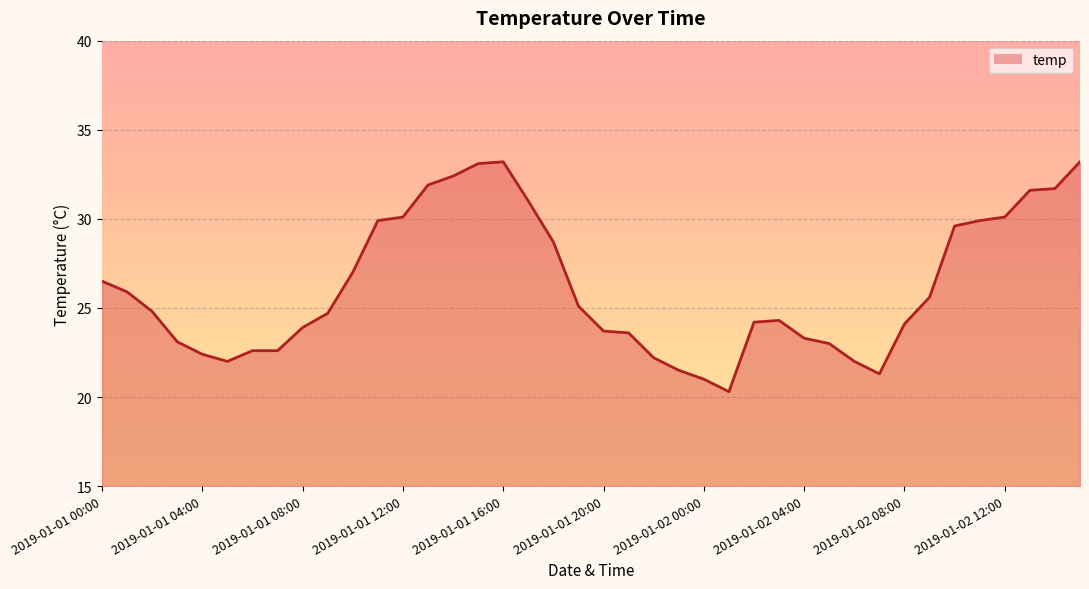

True or false: the data shows 14.5 at 34.

False